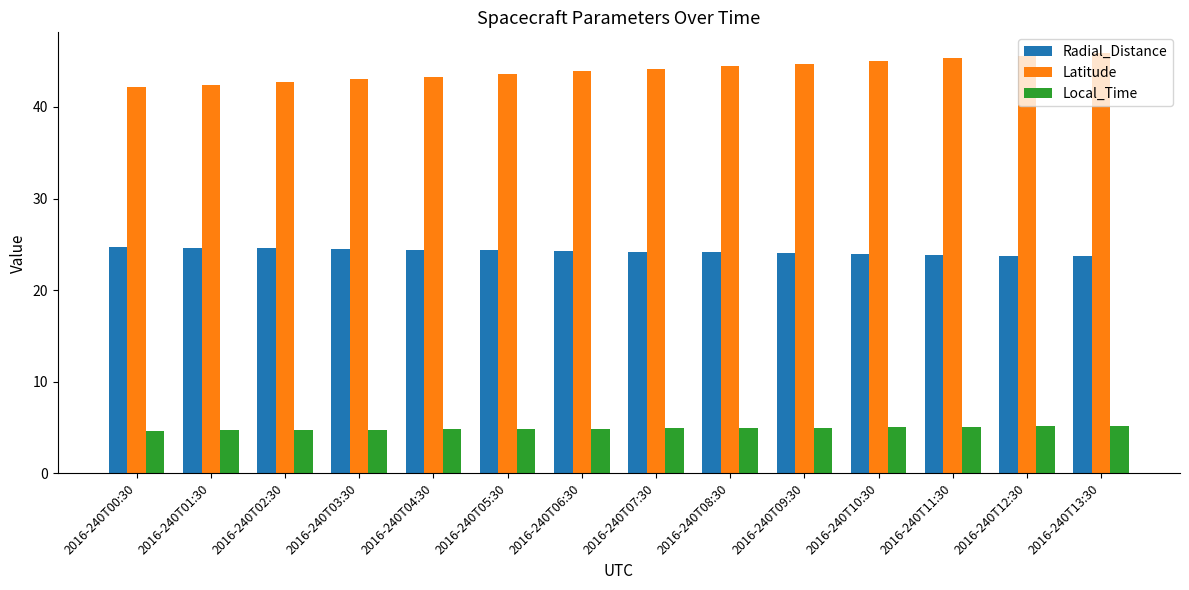

What is the difference between the highest and lowest values at 2016-240T00:30?

37.5